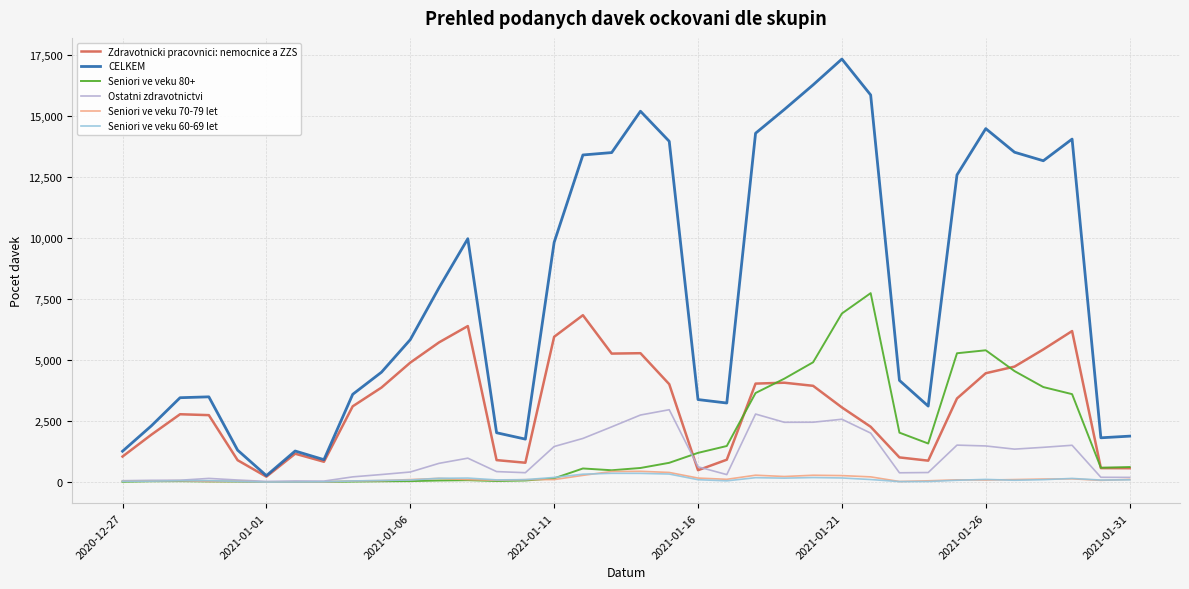

Which series has the largest range (max minus min)?

CELKEM